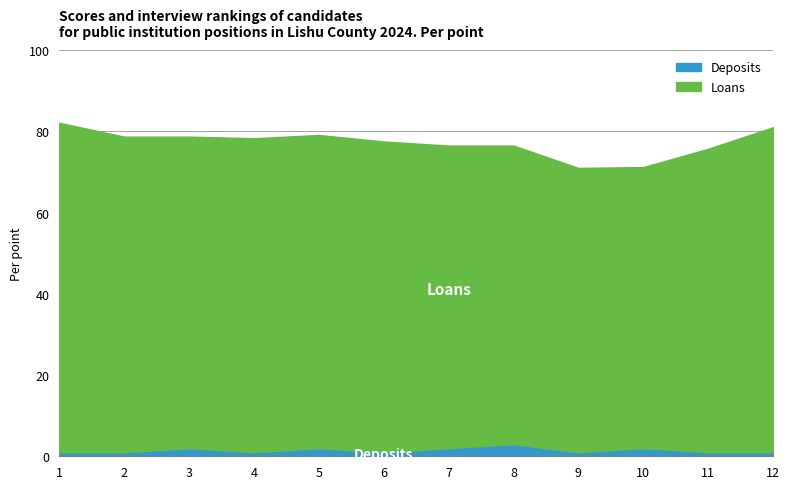

What is the value of the Loans point at the 6th from the left?

77.5